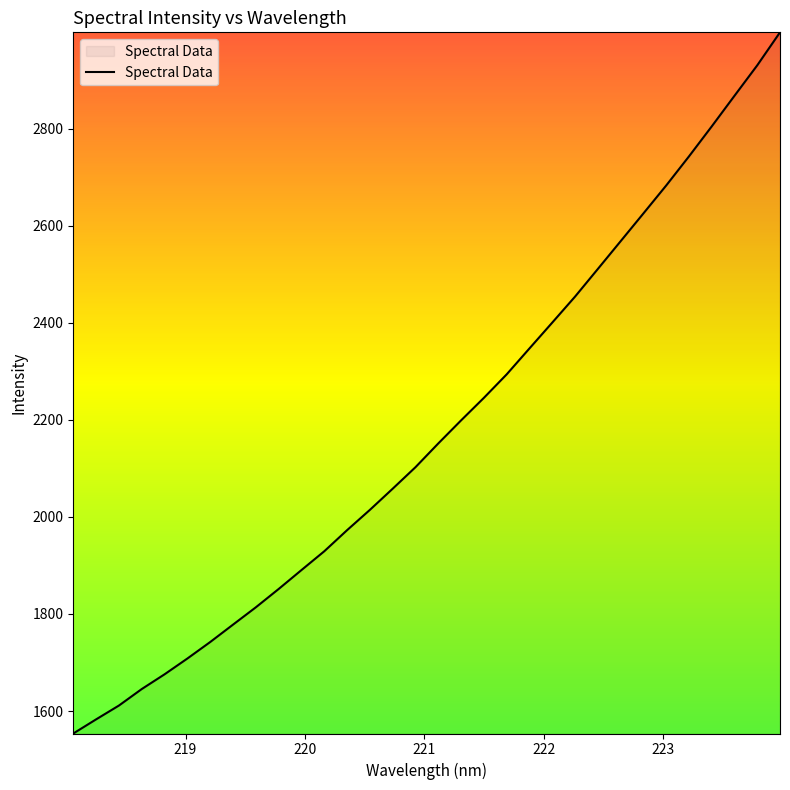

Reading right to left, transcribe all the data shown in this chart.

2998.4	2930.4	2867.6	2804.5	2742.7	2682.7	2625.1	2567.9	2510.8	2453.8	2400.3	2347.1	2293.7	2245.3	2198.9	2151.4	2102.5	2058.1	2014.5	1972.7	1929.2	1890.5	1851.5	1813.8	1778.1	1742.3	1708.3	1675.8	1645.4	1611.4	1582.9	1553.8